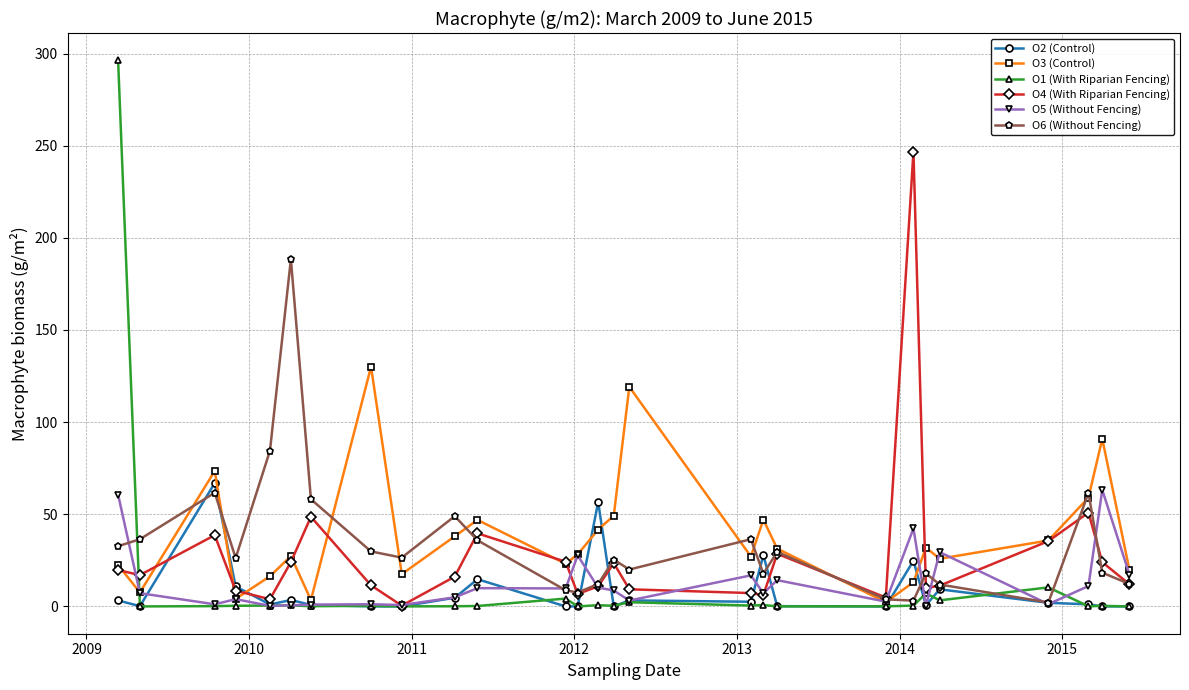

What are all the series names shown in the legend?

O2 (Control), O3 (Control), O1 (With Riparian Fencing), O4 (With Riparian Fencing), O5 (Without Fencing), O6 (Without Fencing)